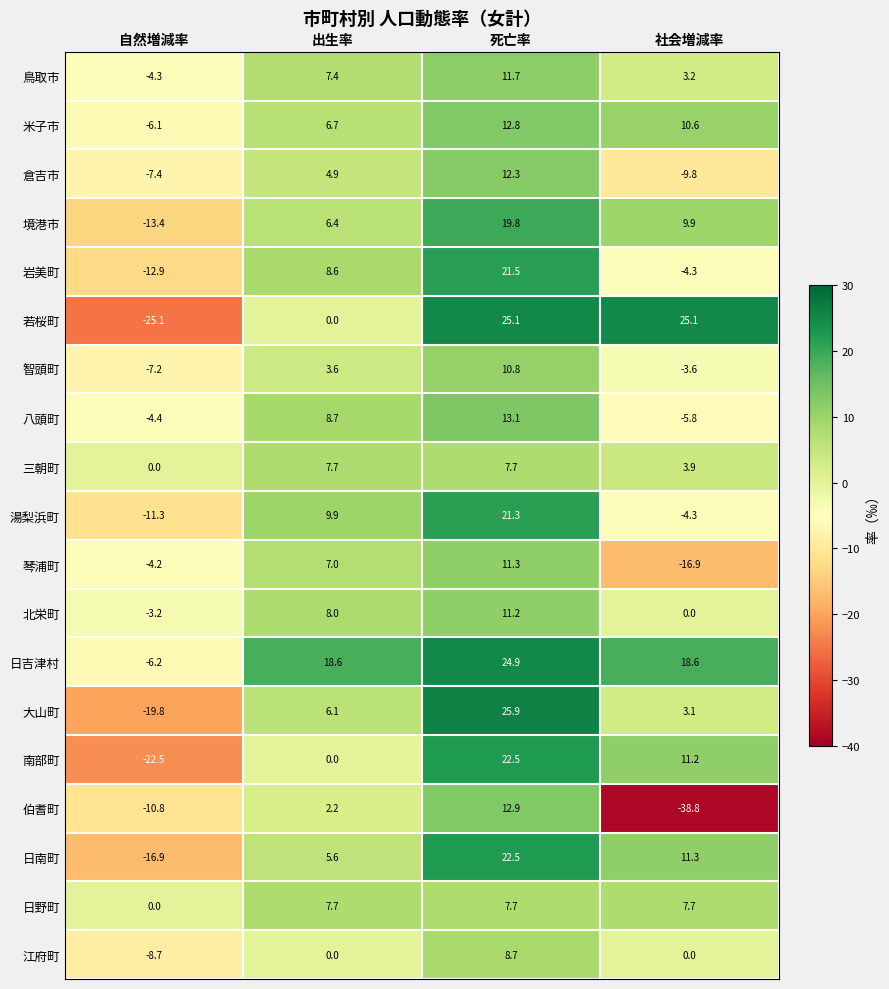

At which category does the chart reach its minimum across all series?

社会増減率